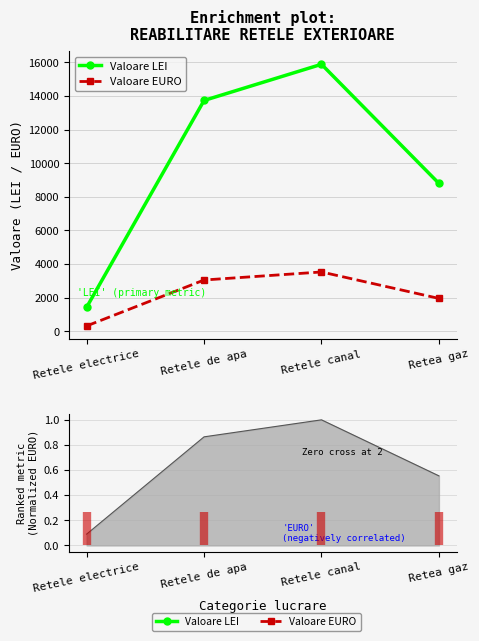

List the series in order of their overall mean, highest first.

Valoare LEI, Valoare EURO